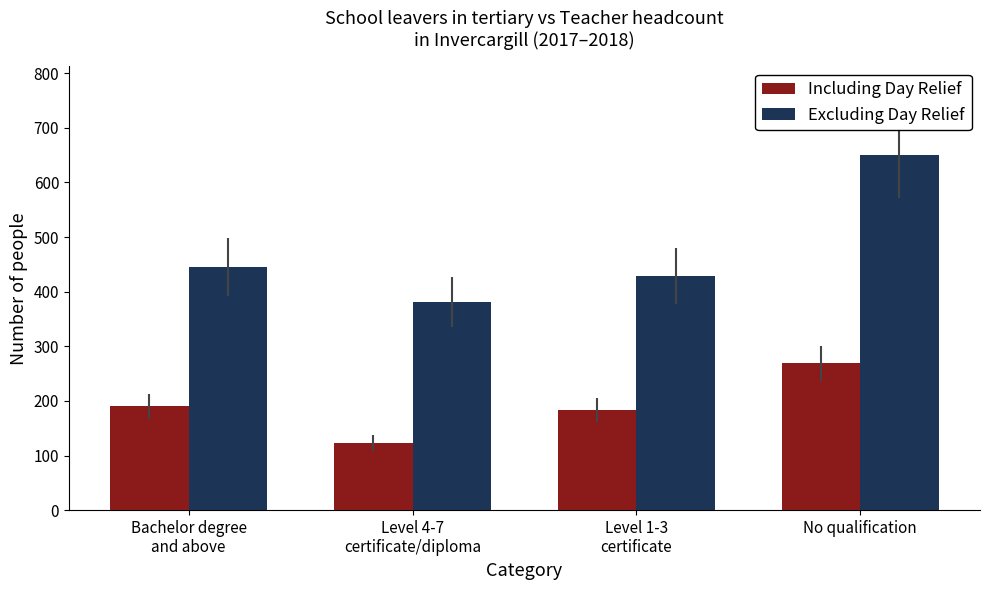

What position from the left is Level 1-3
certificate?

3